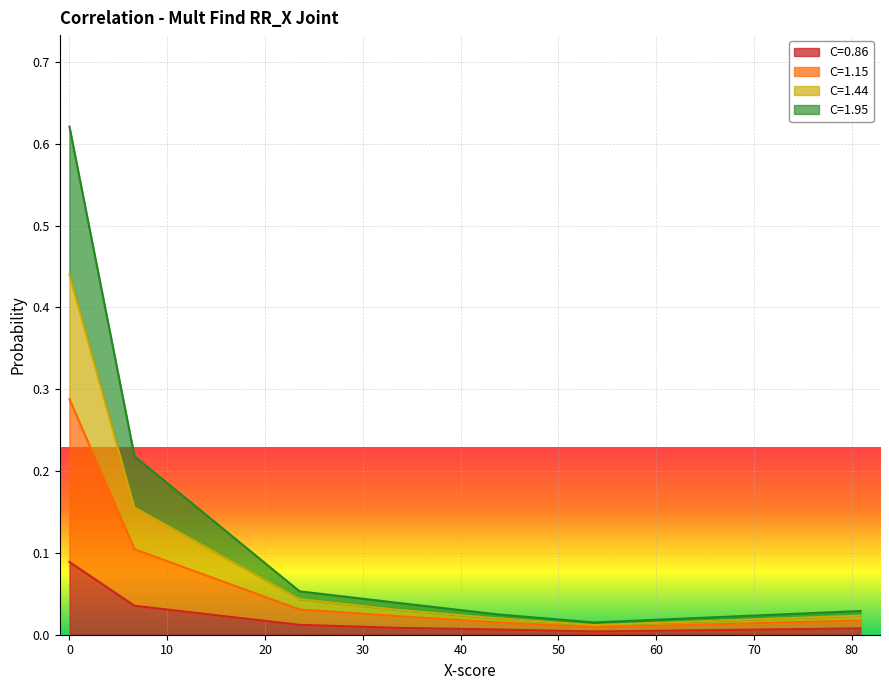

At which label is C=1.15 closest to 0?

53.618